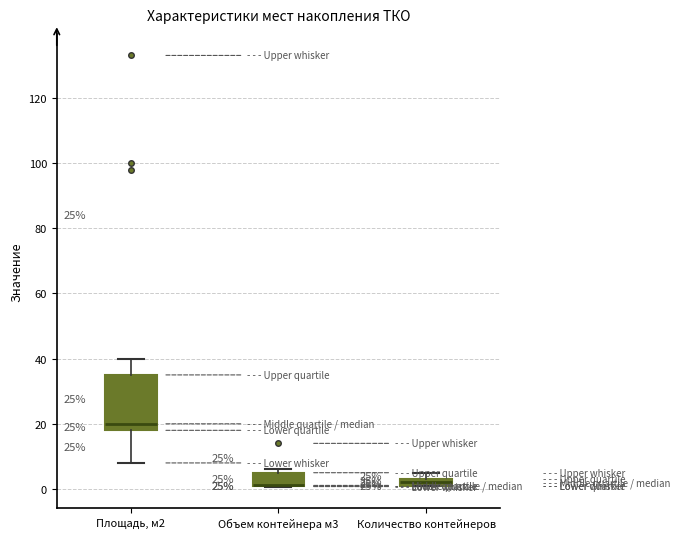

Comparing the boxes themselves (not the whiskers), which one is the tallest?

Площадь, м2